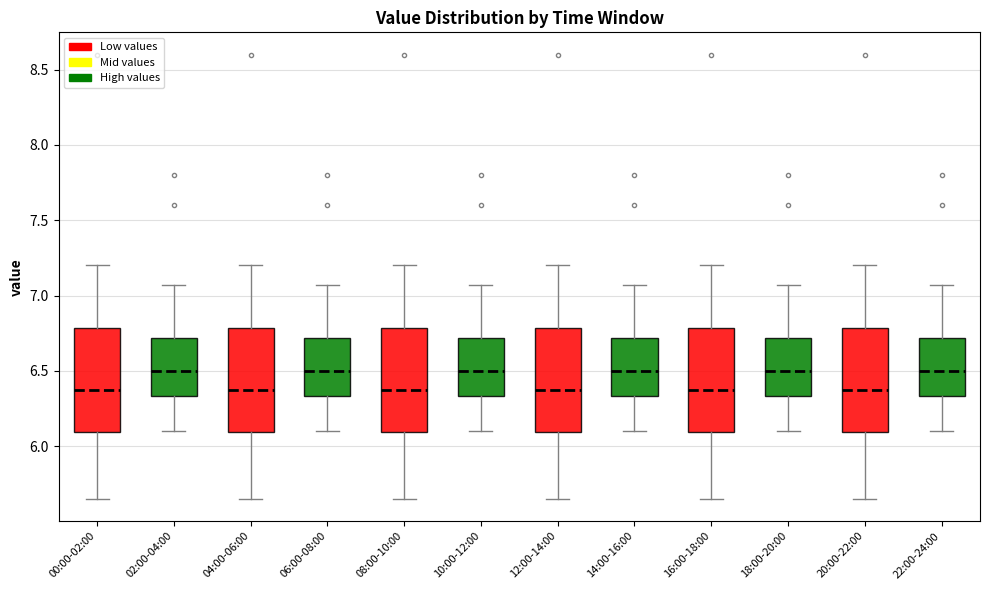

Reading left to right, transcribe this box plot: for each box, give where its median line is, the range the box spans, and where its two whiskers end, as read against the y-axis. The values are not printed on the chart, so give them approximately, as read against the axis.

00:00-02:00: median 6.40, box 6.10 to 6.80, whiskers 5.65 to 7.20
02:00-04:00: median 6.50, box 6.35 to 6.70, whiskers 6.10 to 7.05
04:00-06:00: median 6.40, box 6.10 to 6.80, whiskers 5.65 to 7.20
06:00-08:00: median 6.50, box 6.35 to 6.70, whiskers 6.10 to 7.05
08:00-10:00: median 6.40, box 6.10 to 6.80, whiskers 5.65 to 7.20
10:00-12:00: median 6.50, box 6.35 to 6.70, whiskers 6.10 to 7.05
12:00-14:00: median 6.40, box 6.10 to 6.80, whiskers 5.65 to 7.20
14:00-16:00: median 6.50, box 6.35 to 6.70, whiskers 6.10 to 7.05
16:00-18:00: median 6.40, box 6.10 to 6.80, whiskers 5.65 to 7.20
18:00-20:00: median 6.50, box 6.35 to 6.70, whiskers 6.10 to 7.05
20:00-22:00: median 6.40, box 6.10 to 6.80, whiskers 5.65 to 7.20
22:00-24:00: median 6.50, box 6.35 to 6.70, whiskers 6.10 to 7.05